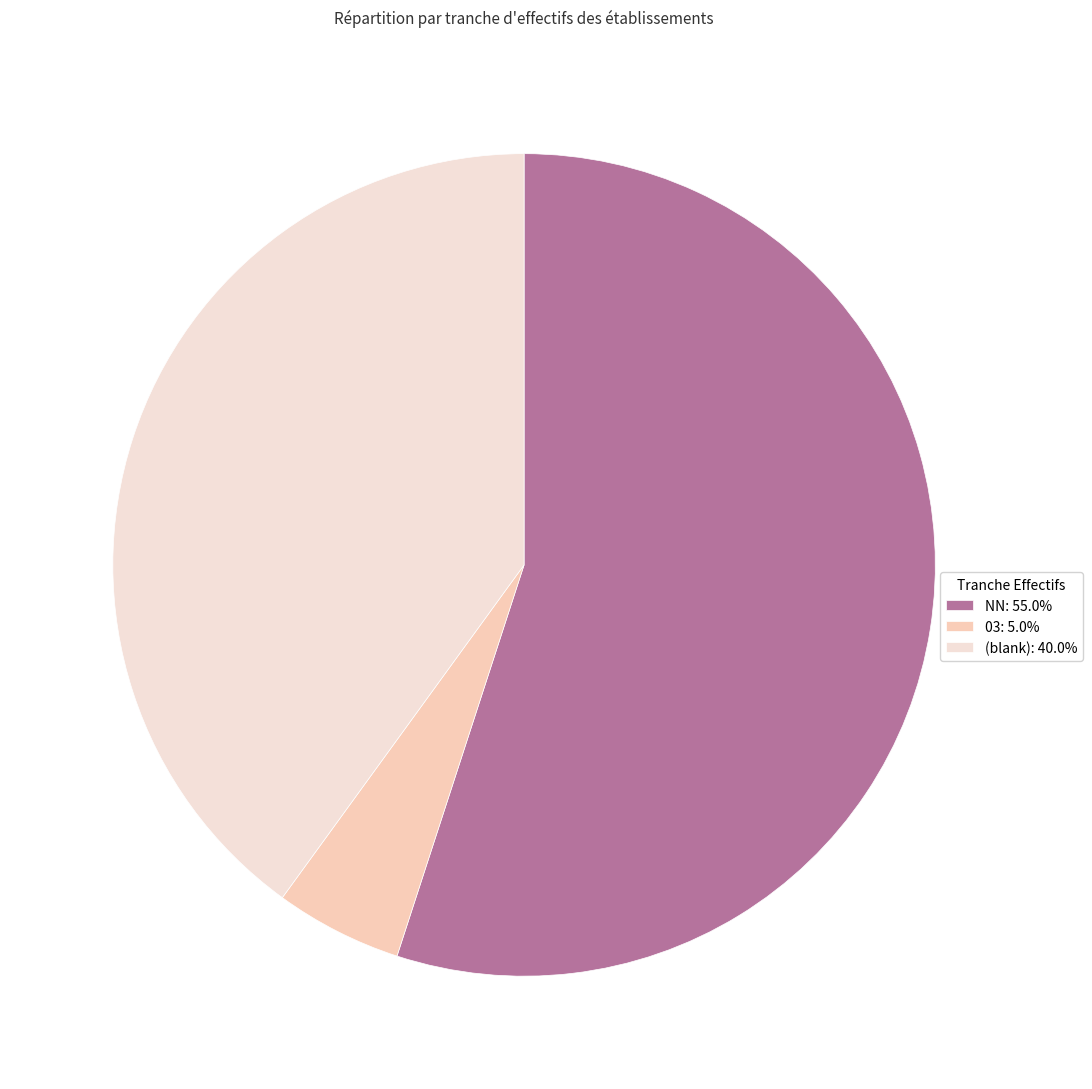

Count the number of slices in the pie.

3